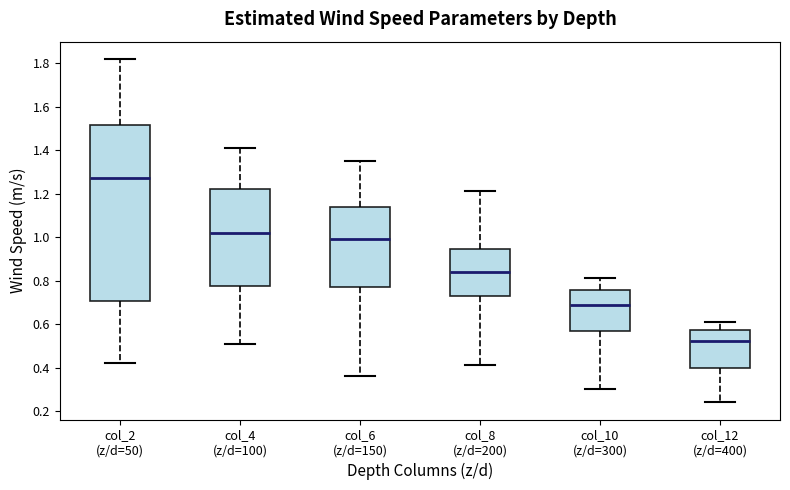

Where is the upper edge of the box for col_12 (z/d=400) on the y-axis? The values are not printed on the chart, so give them approximately, as read against the axis.

0.58